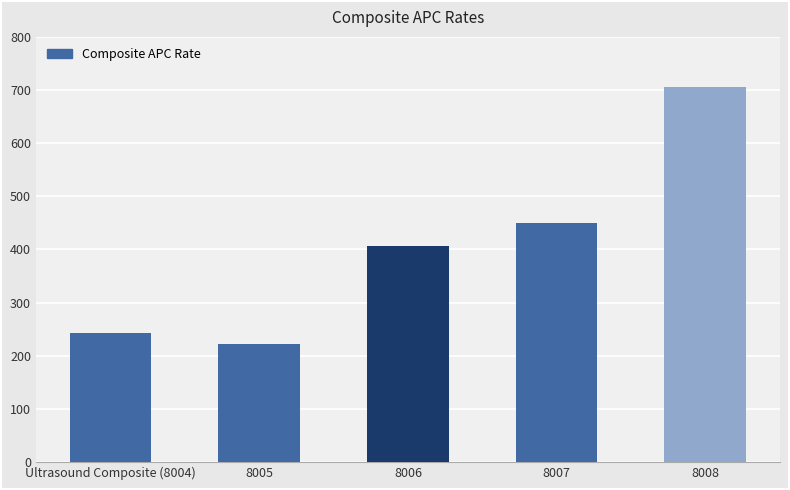

How many data points are above 405?

3